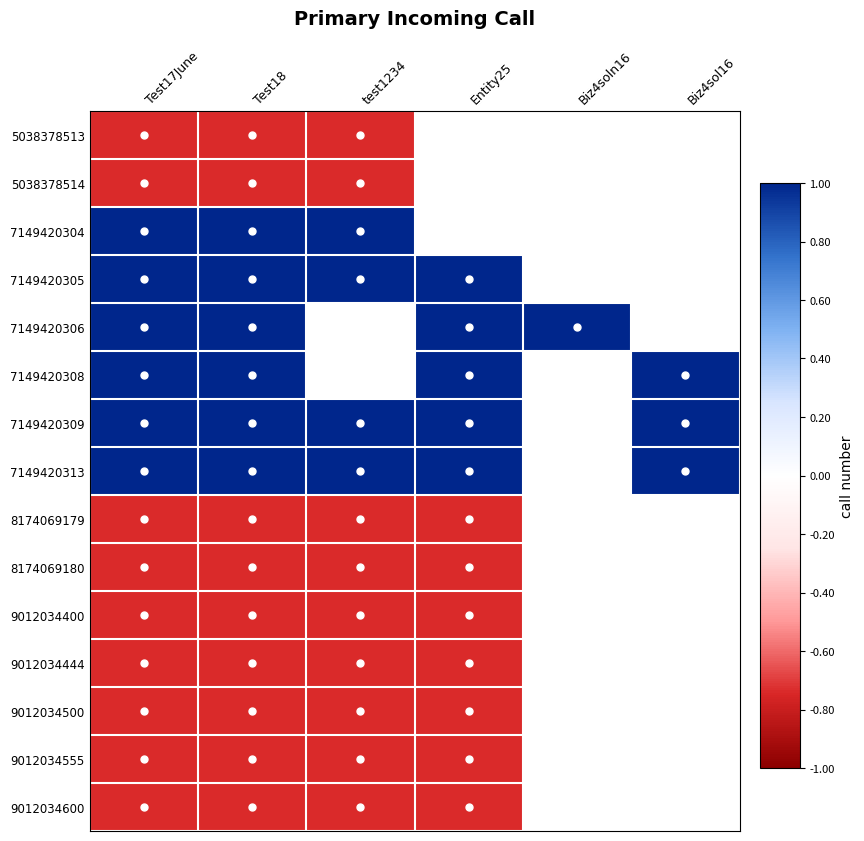

At which label does 7149420304 reach its peak?

Test17June